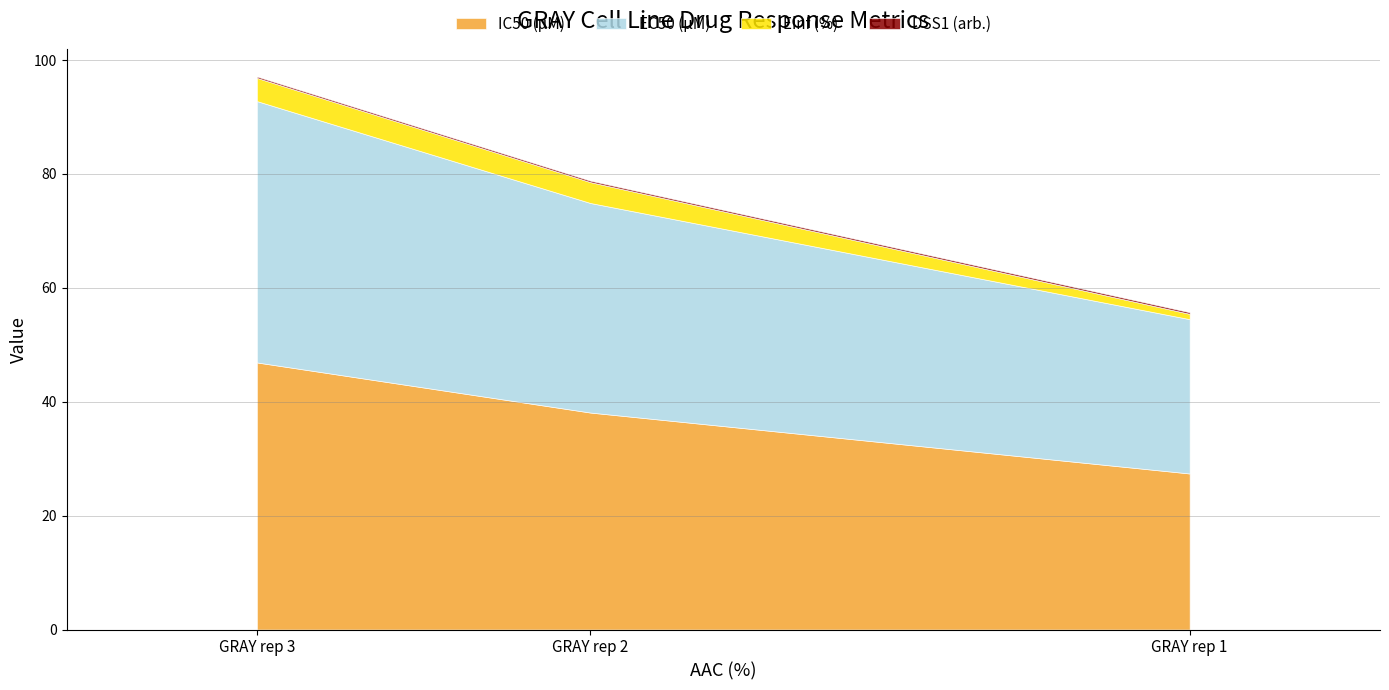

What is the difference between the EC50 (µM) values at GRAY rep 1 and GRAY rep 2?

9.7